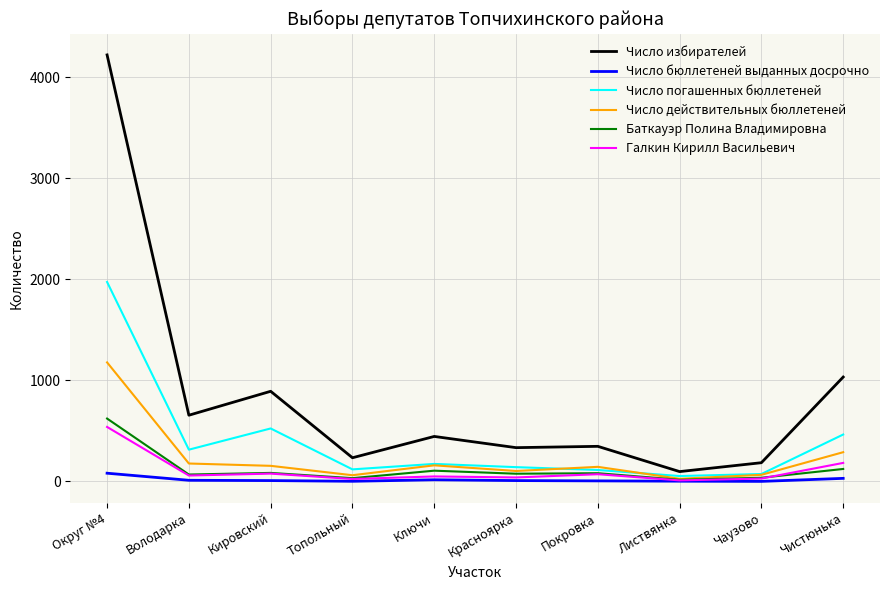

The Число избирателей series shows 718 at Чистюнька. True or false?

False